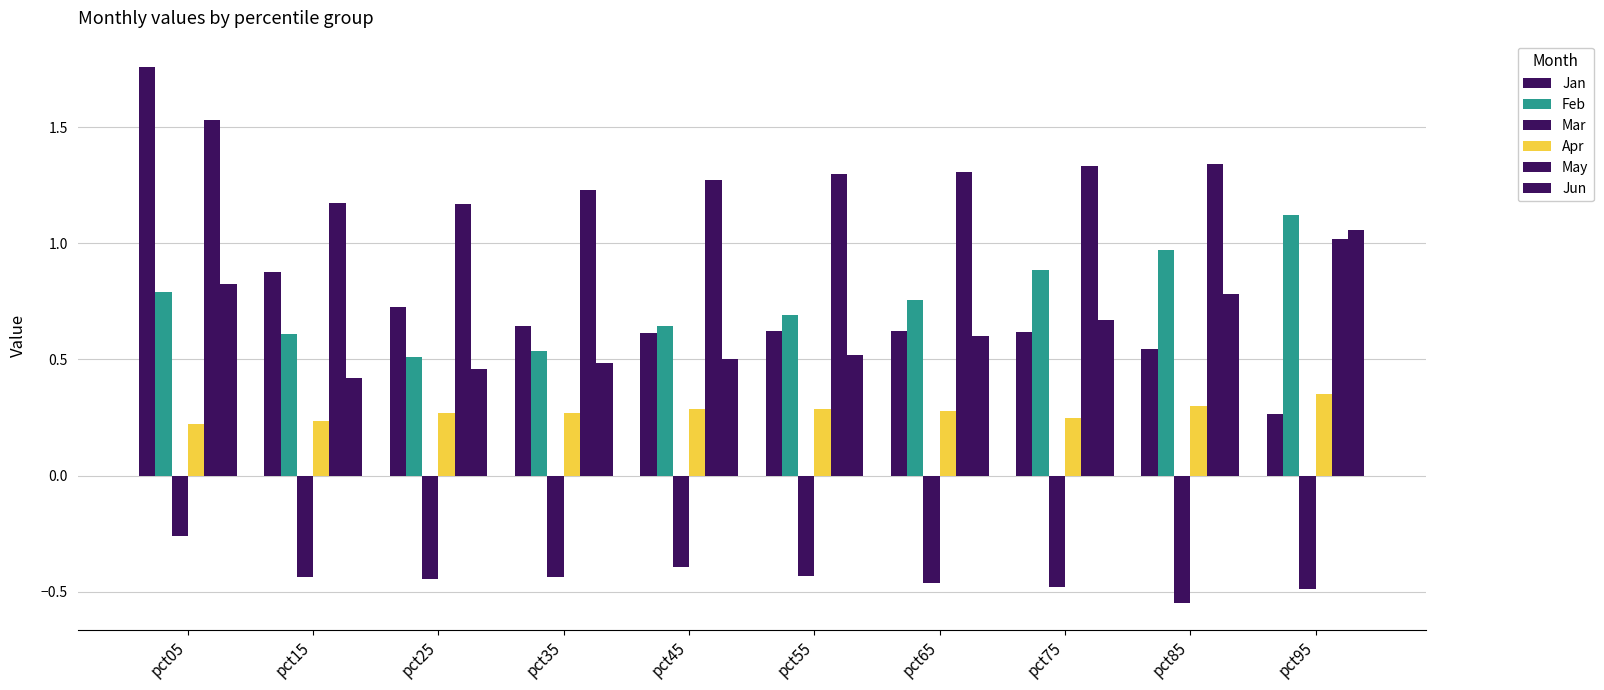

How many bars are there in total?

60